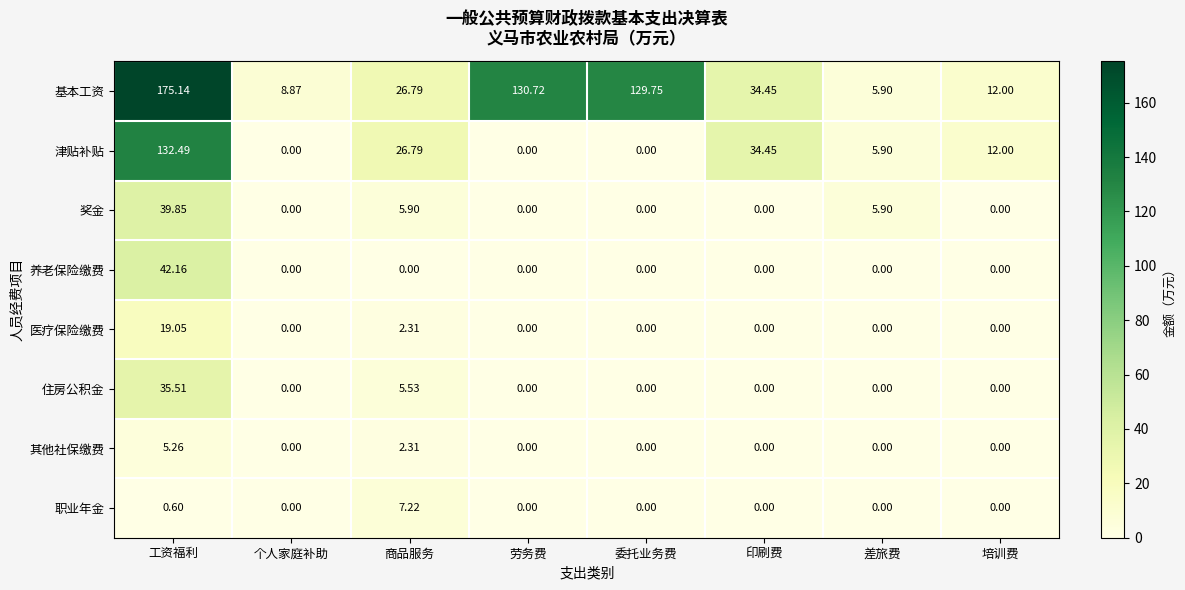

At which category is the sum across all series the highest?

工资福利